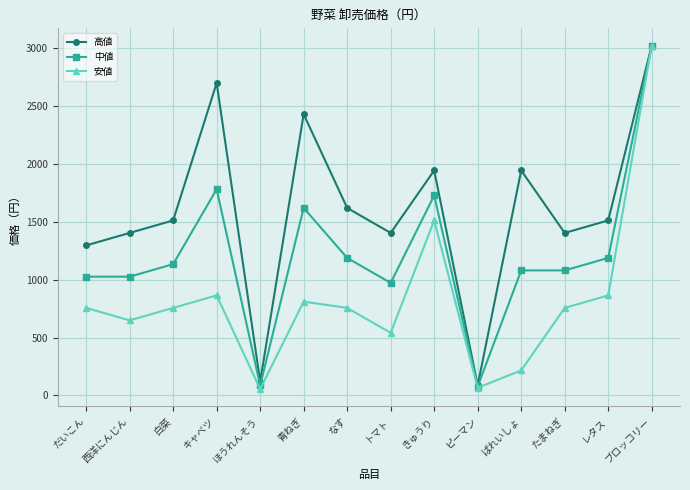

What is the total value across all series at ピーマン?

227